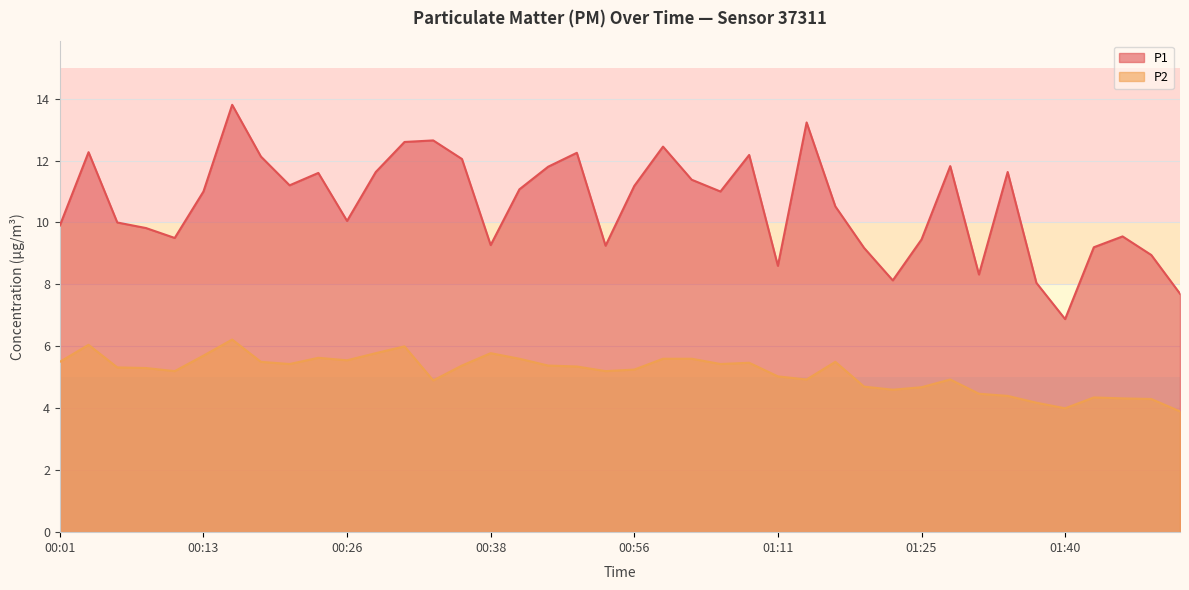

What is the sum of the P2 values at 01:38 and 00:48?

9.6